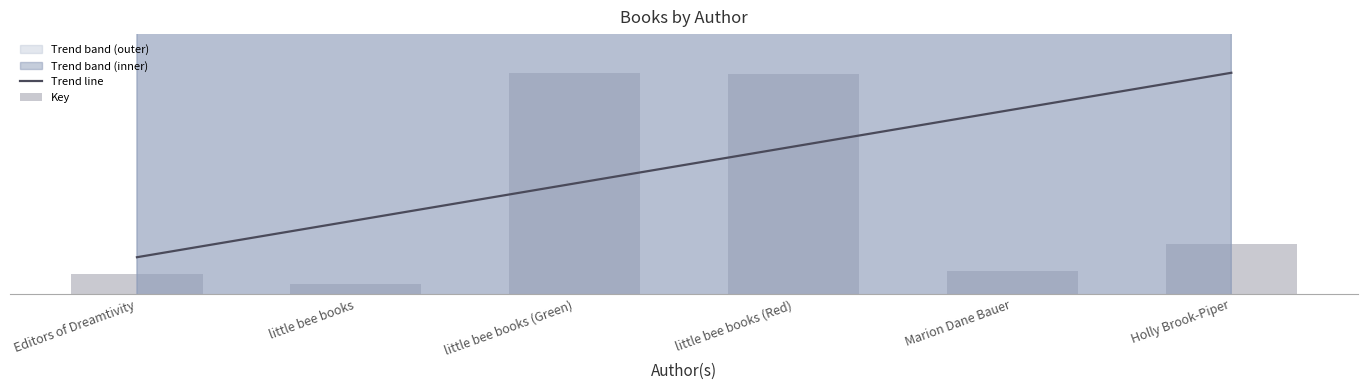

What is the value of the 6th bar from the left?

480339157